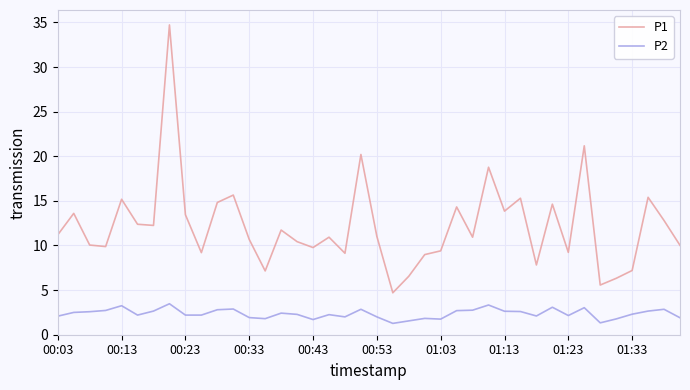

List the series in order of their peak value, lowest first.

P2, P1